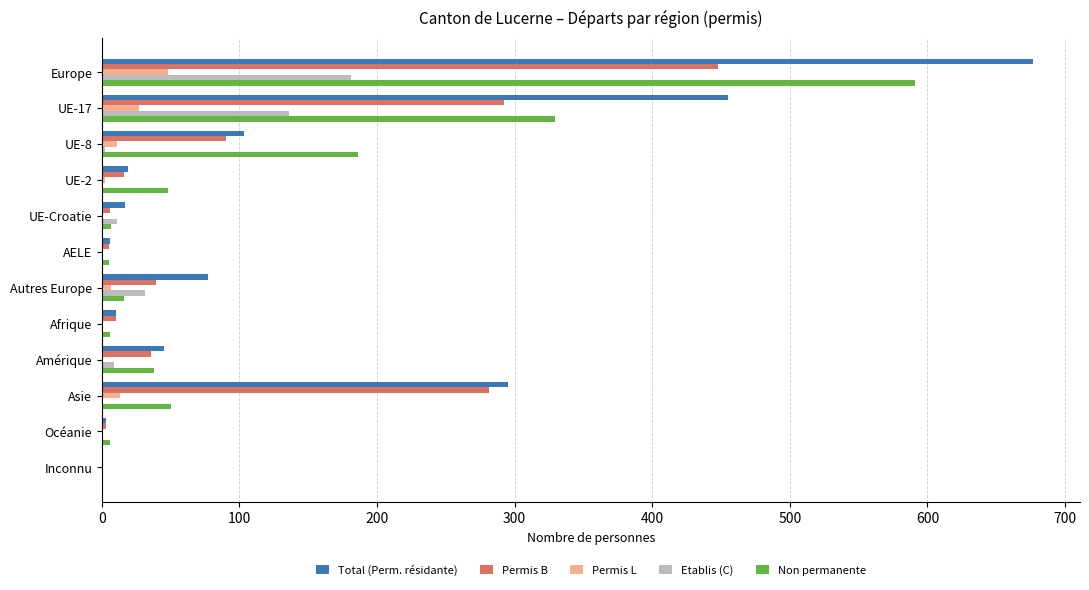

Where is Permis B nearest to the value 224?

Asie